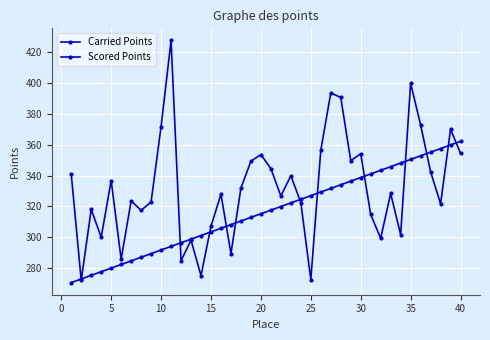

After their last crossing, which series has the higher values: Scored Points or Carried Points?

Scored Points